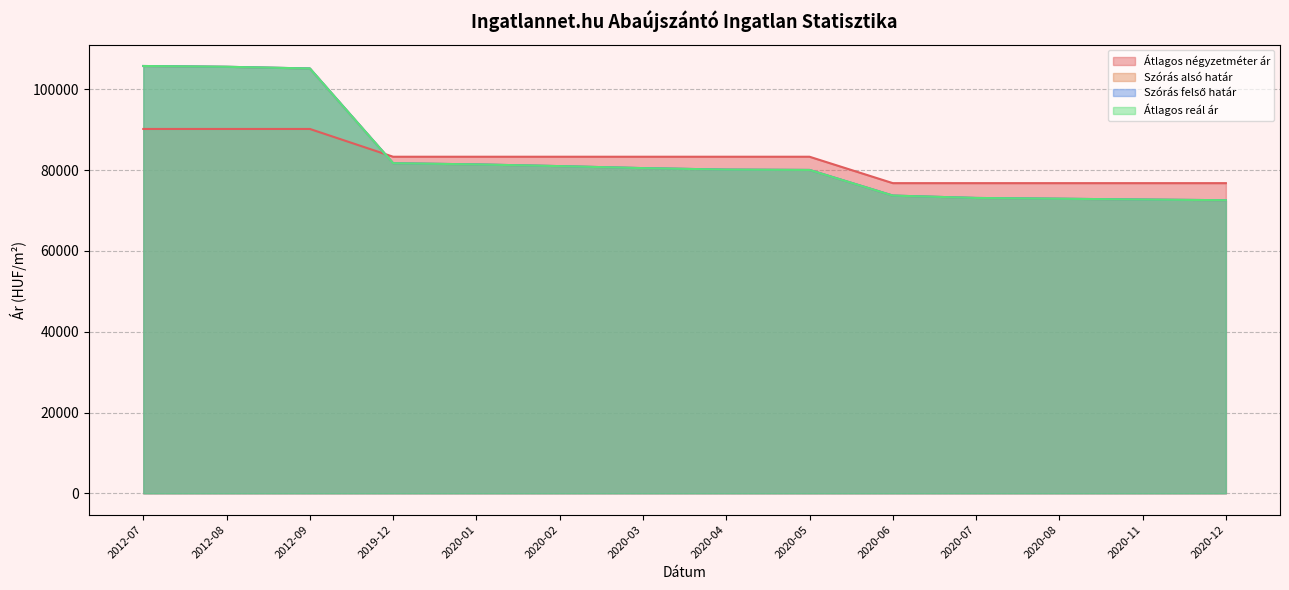

What is the minimum value for Átlagos négyzetméter ár?

76794